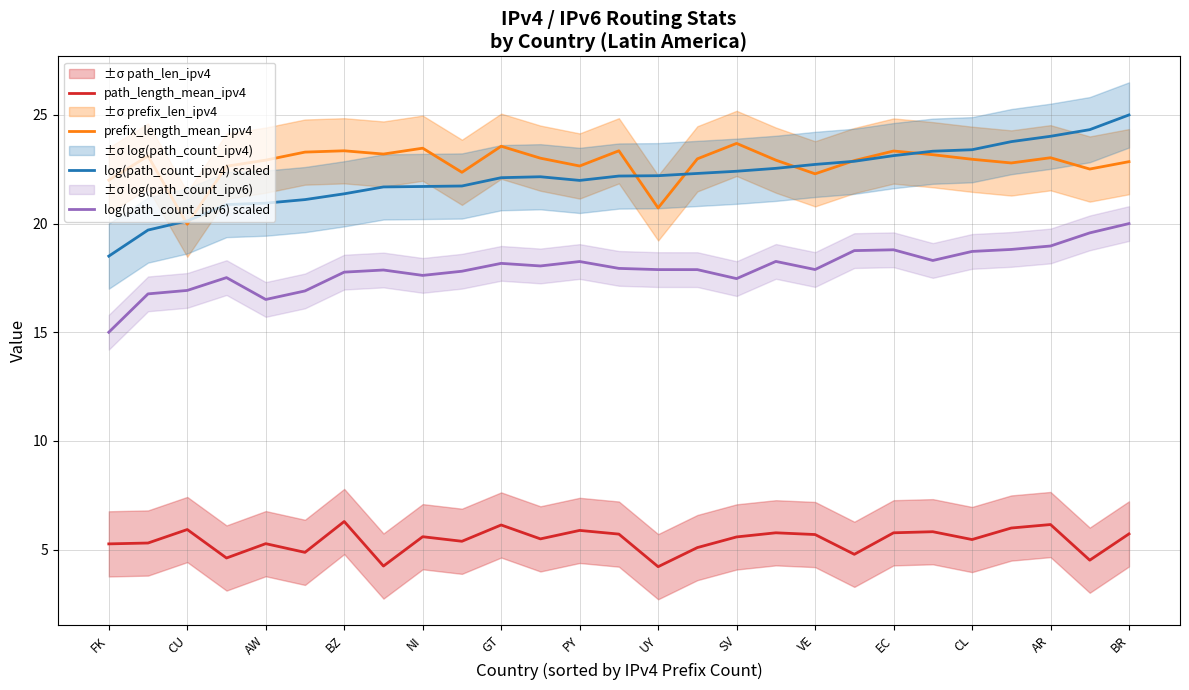

How many data points in log(path_count_ipv4) scaled are less than 22?

11